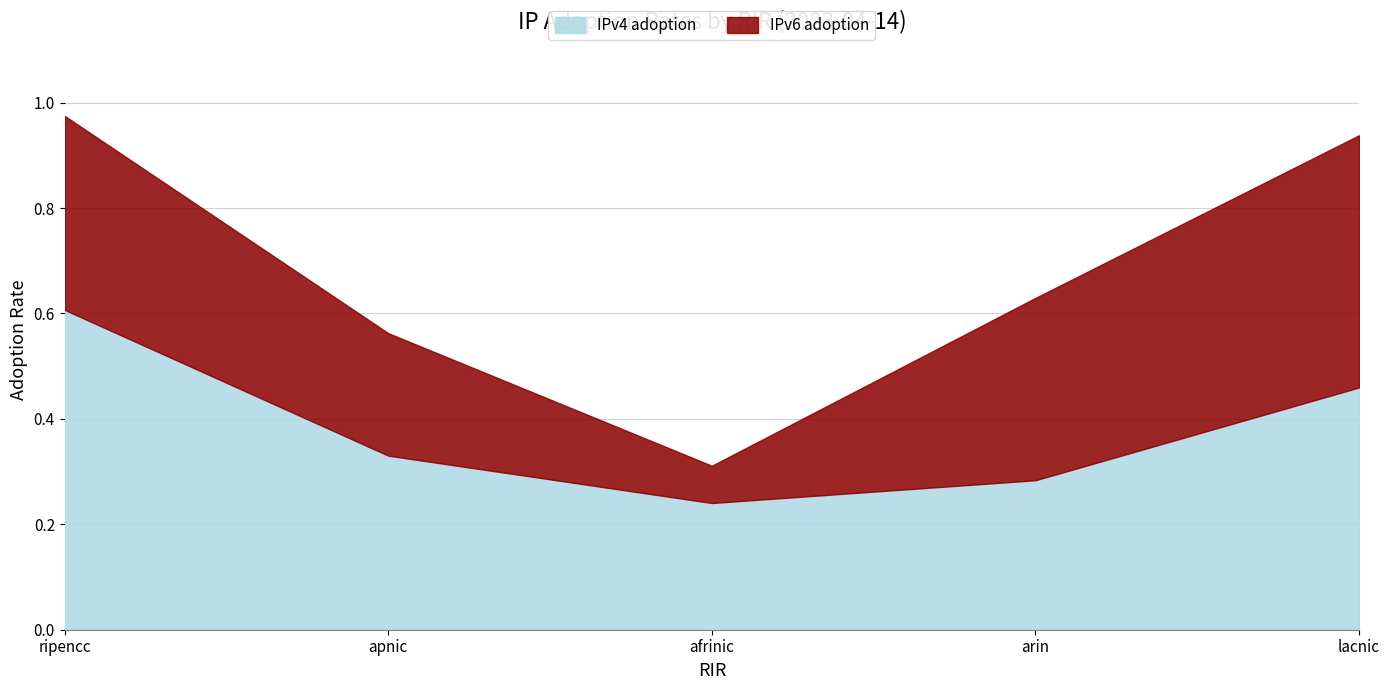

What value does the IPv6 adoption series have at ripencc?

0.4